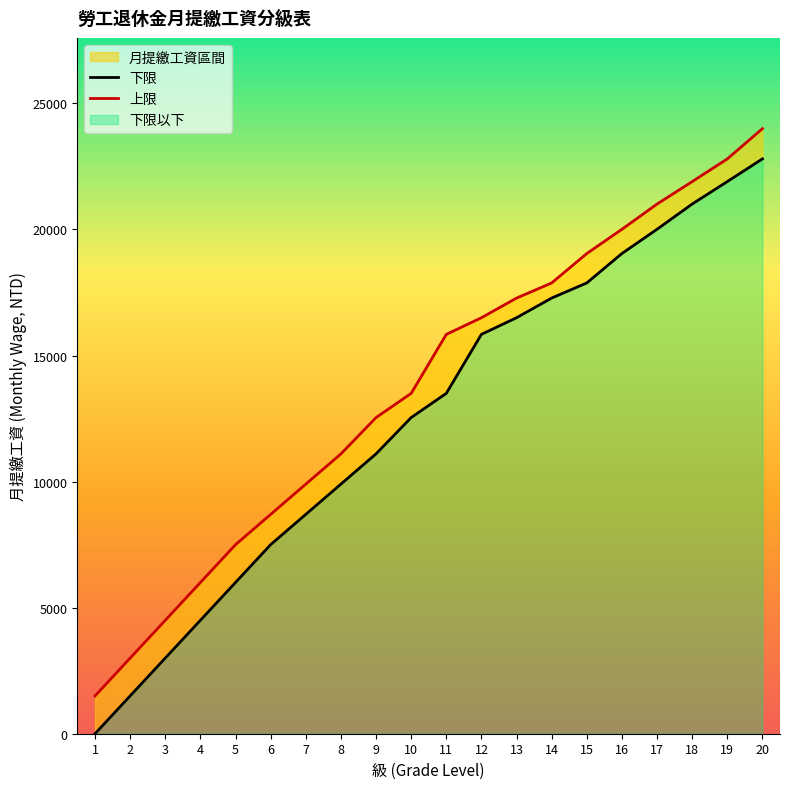

What is the value of the 上限 point at the 2nd from the left?

3000